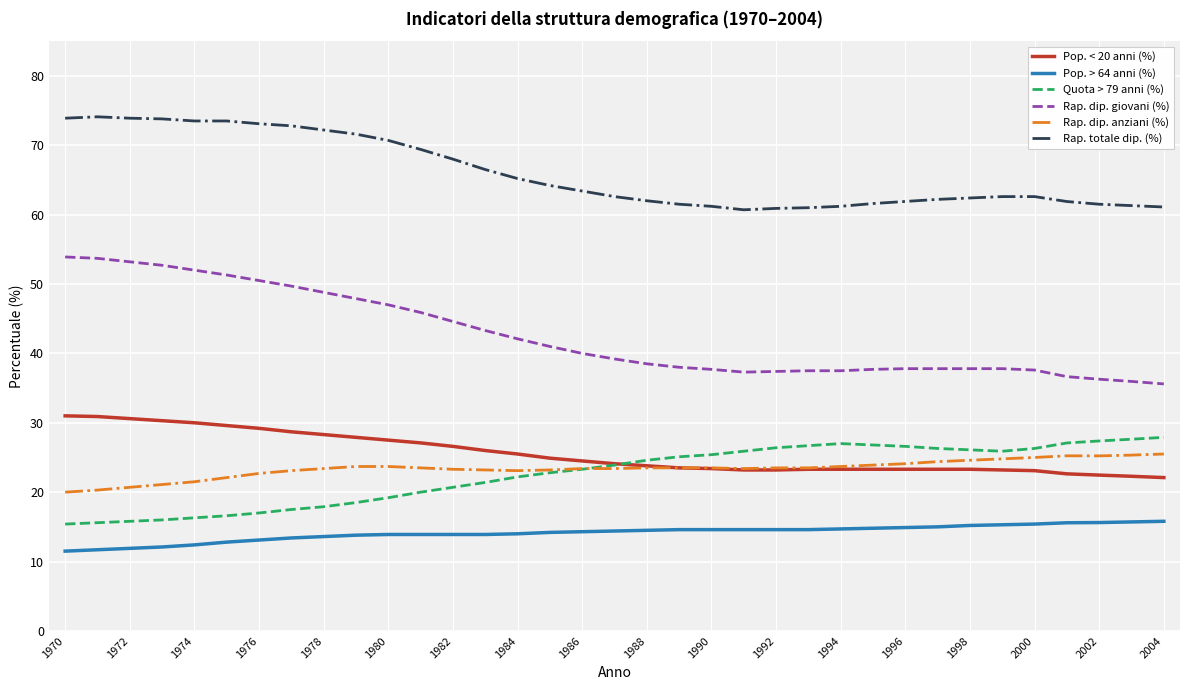

What is the maximum value for Pop. > 64 anni (%)?

15.8